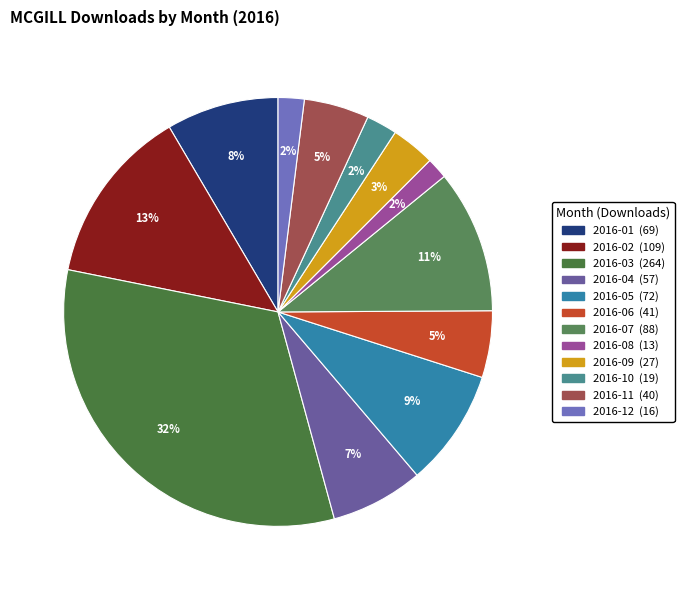

Combined, what portion of the pie is 2016-11 and 2016-10?

7.2%